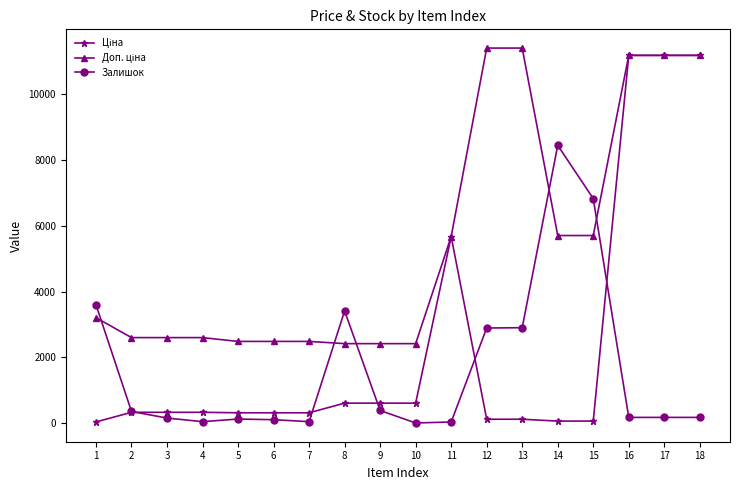

What is the maximum value shown in the chart?

11410.0